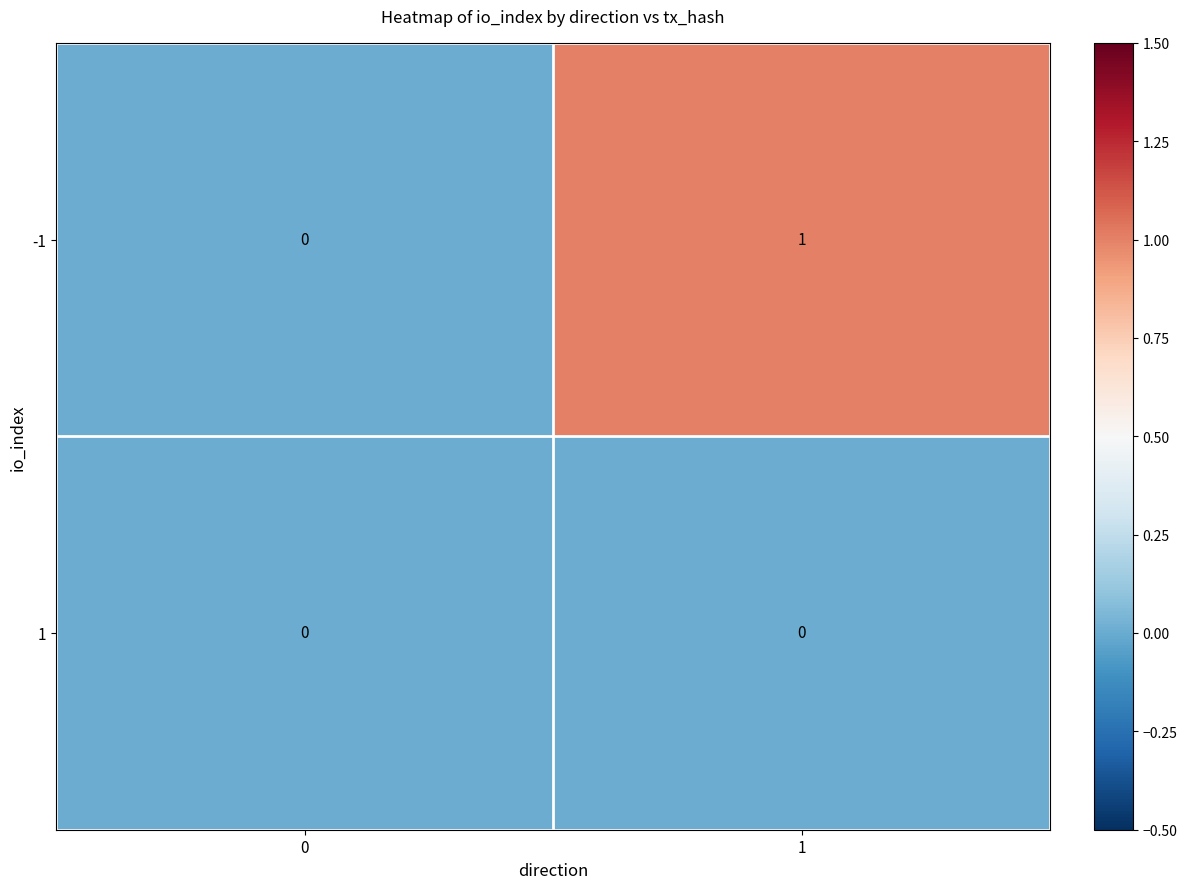

Rank the series by their average value, from highest to lowest.

-1, 1